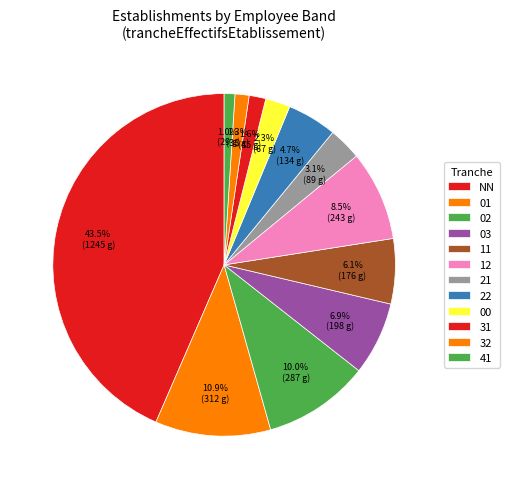

Combined, what portion of the pie is 02 and 32?

11.4%